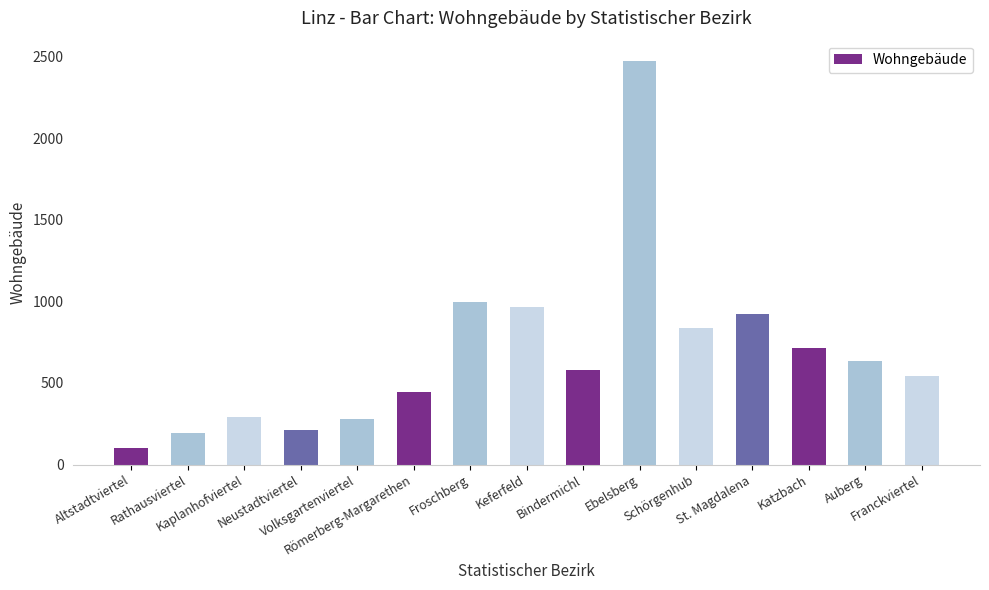

What is the value of the 8th bar from the left?

965